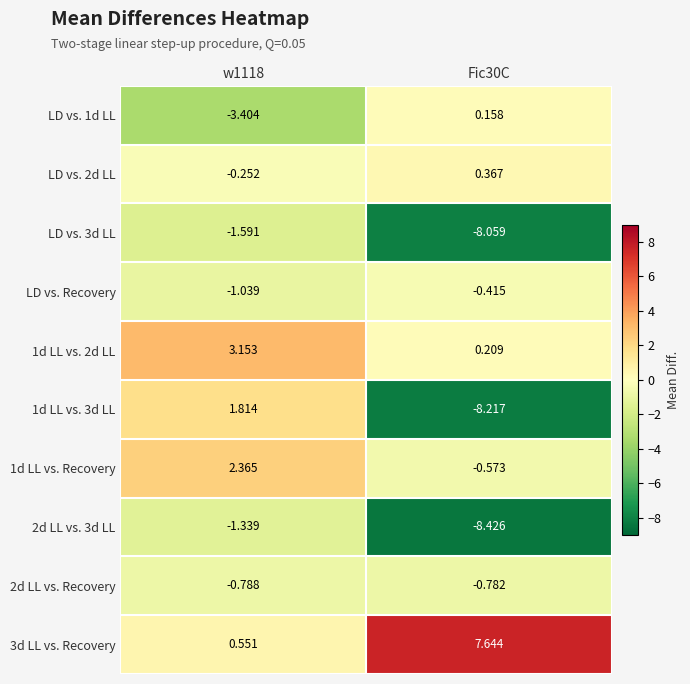

What is the smallest value displayed?

-8.4